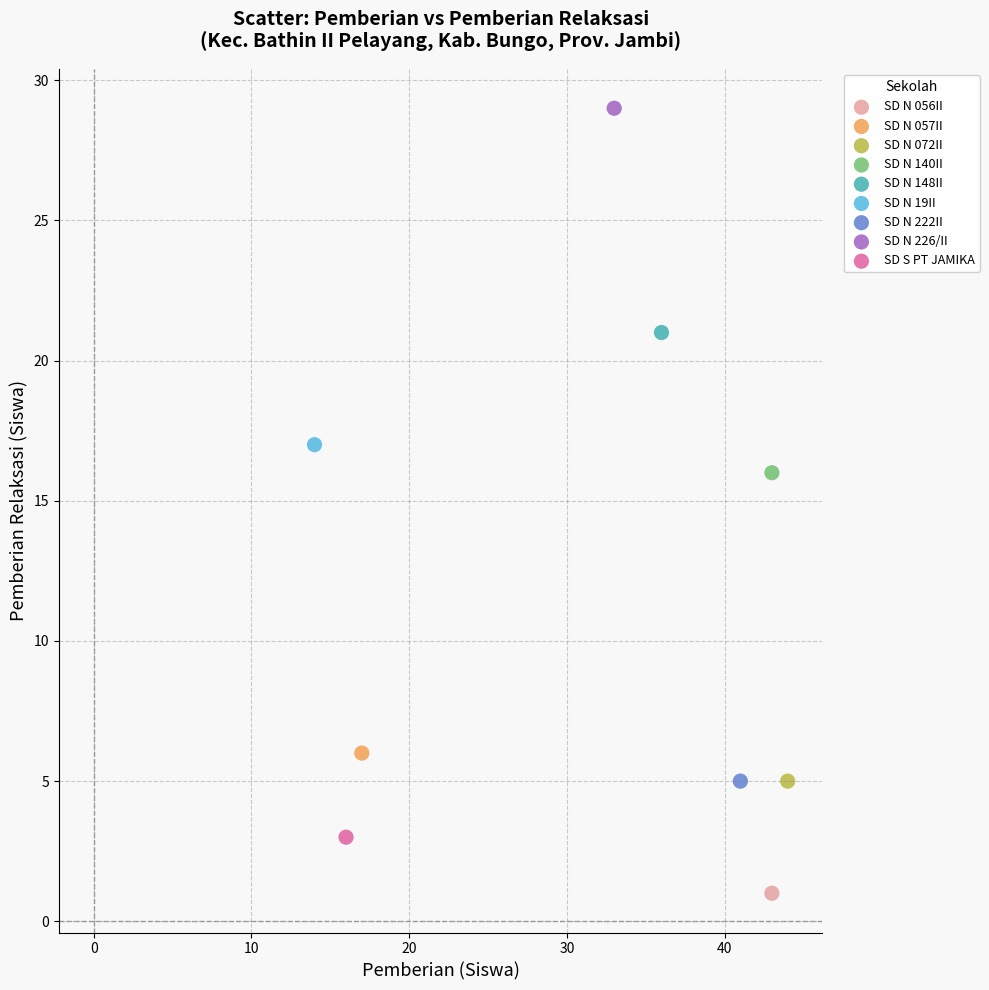

What are all the series names shown in the legend?

SD N 056II, SD N 057II, SD N 072II, SD N 140II, SD N 148II, SD N 19II, SD N 222II, SD N 226/II, SD S PT JAMIKA